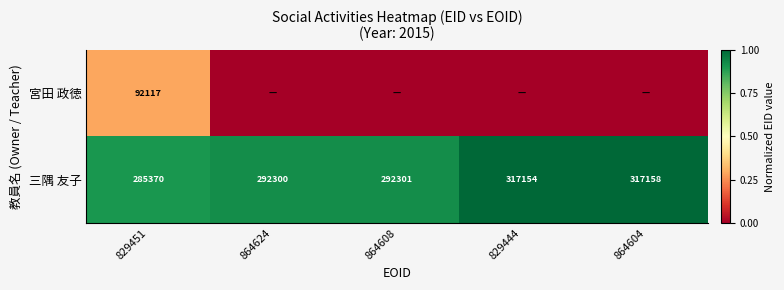

What is the approximate value of 三隅 友子 at 864624?

292300